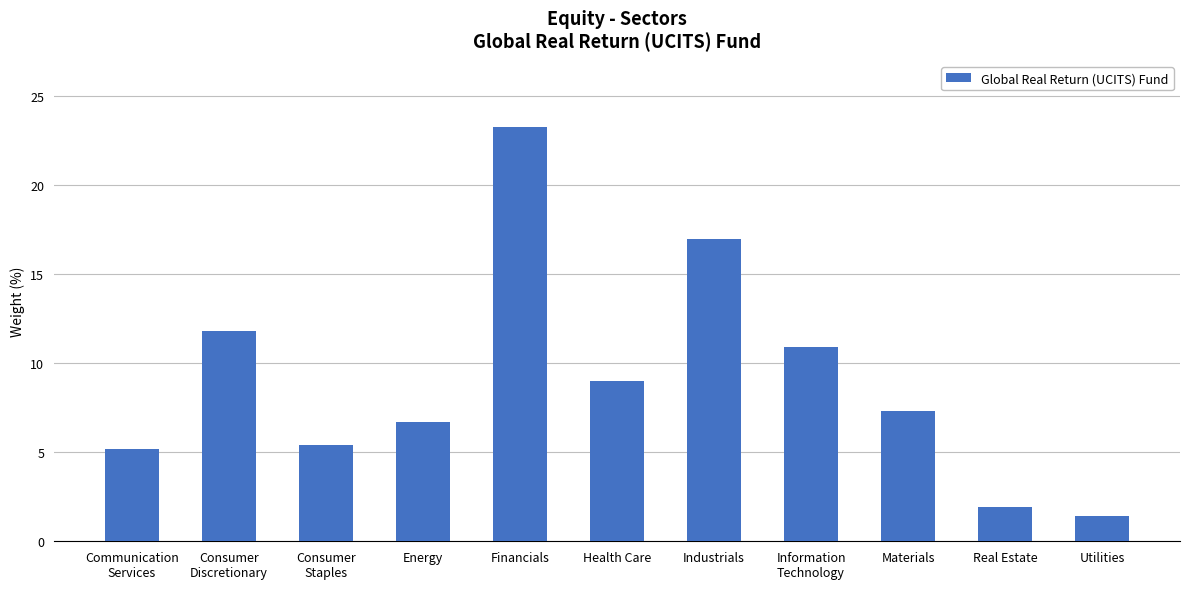

Read the value at Materials.

7.3